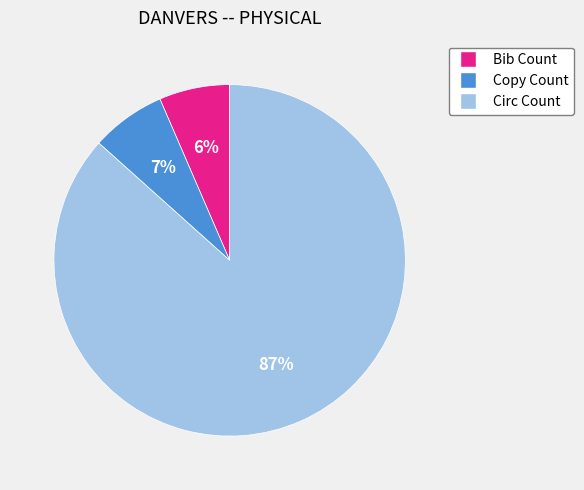

What is the majority slice?

Circ Count